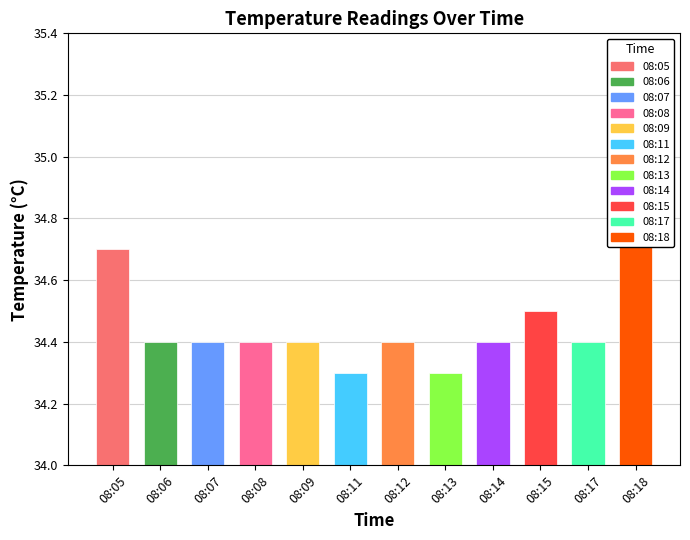

What is the average value?

34.5